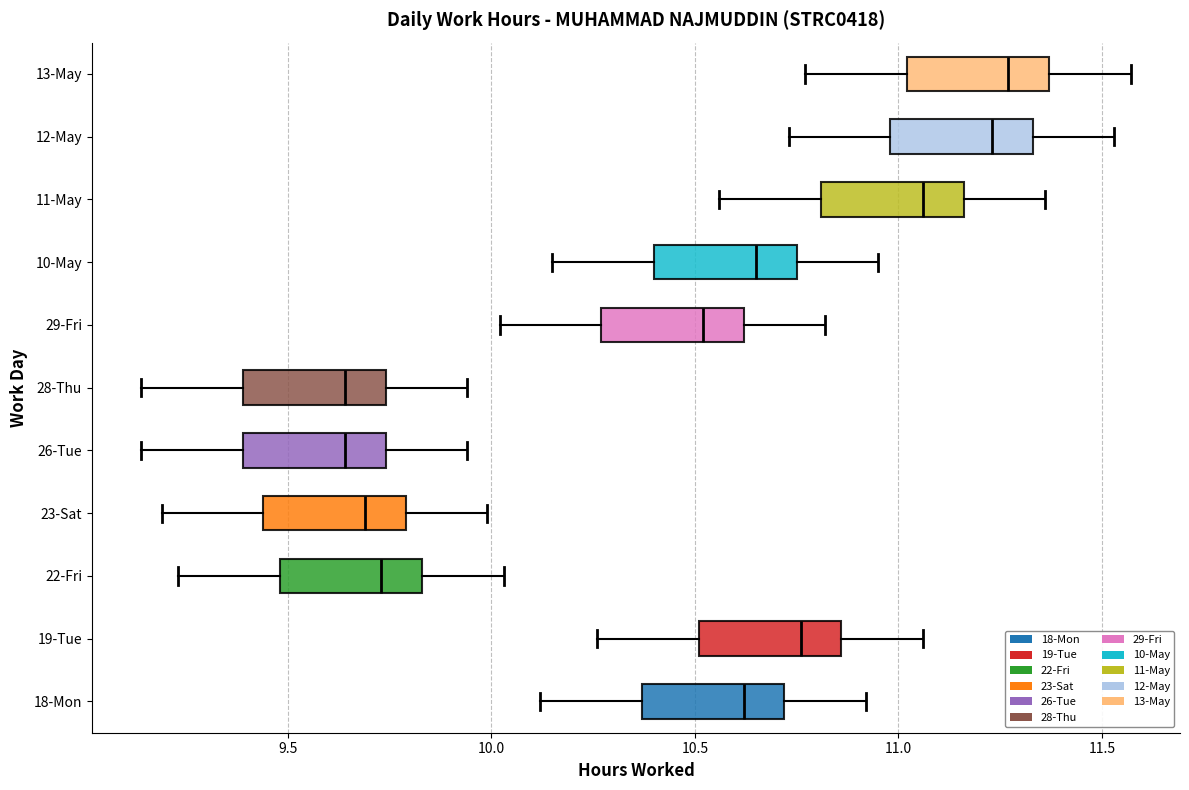

Reading bottom to top, transcribe this box plot: for each box, give where its median line is, the range the box spans, and where its two whiskers end, as read against the x-axis. The values are not printed on the chart, so give them approximately, as read against the axis.

18-Mon: median 10.60, box 10.35 to 10.70, whiskers 10.10 to 10.90
19-Tue: median 10.75, box 10.50 to 10.85, whiskers 10.25 to 11.05
22-Fri: median 9.75, box 9.50 to 9.85, whiskers 9.25 to 10.05
23-Sat: median 9.70, box 9.45 to 9.80, whiskers 9.20 to 10.00
26-Tue: median 9.65, box 9.40 to 9.75, whiskers 9.15 to 9.95
28-Thu: median 9.65, box 9.40 to 9.75, whiskers 9.15 to 9.95
29-Fri: median 10.50, box 10.25 to 10.60, whiskers 10.00 to 10.80
10-May: median 10.65, box 10.40 to 10.75, whiskers 10.15 to 10.95
11-May: median 11.05, box 10.80 to 11.15, whiskers 10.55 to 11.35
12-May: median 11.25, box 11.00 to 11.35, whiskers 10.75 to 11.55
13-May: median 11.25, box 11.00 to 11.35, whiskers 10.75 to 11.55